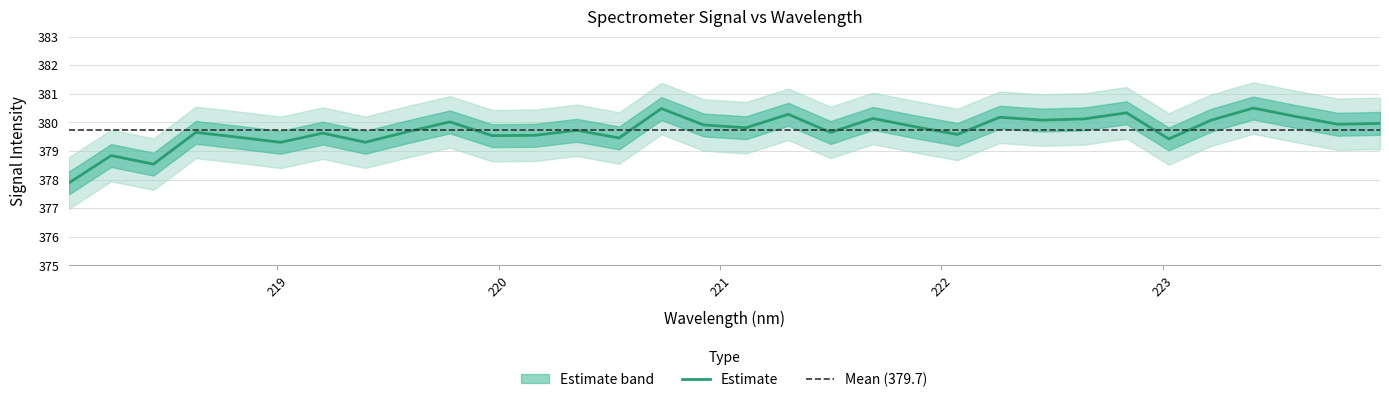

What is the greatest value displayed?

380.5